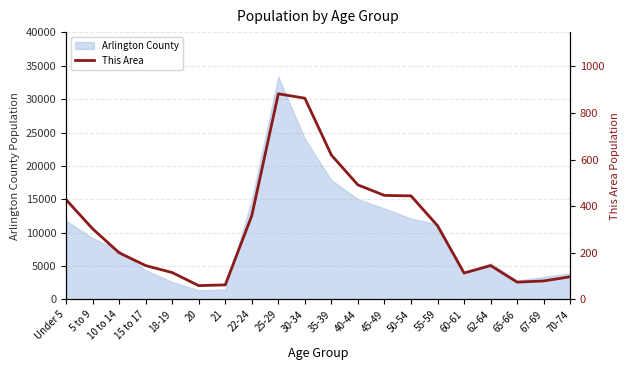

Reading left to right, extract all data points from this chart.

Under 5=428	5 to 9=303	10 to 14=200	15 to 17=145	18-19=115	20=59	21=62	22-24=359	25-29=882	30-34=863	35-39=619	40-44=491	45-49=446	50-54=444	55-59=316	60-61=113	62-64=145	65-66=74	67-69=79	70-74=97